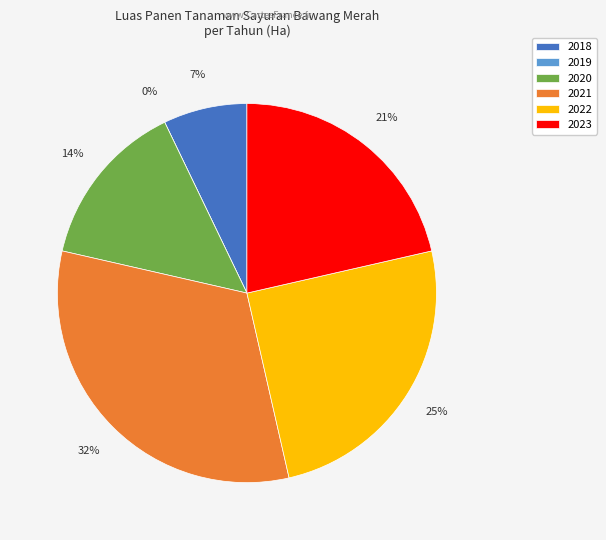

Count the number of slices in the pie.

6